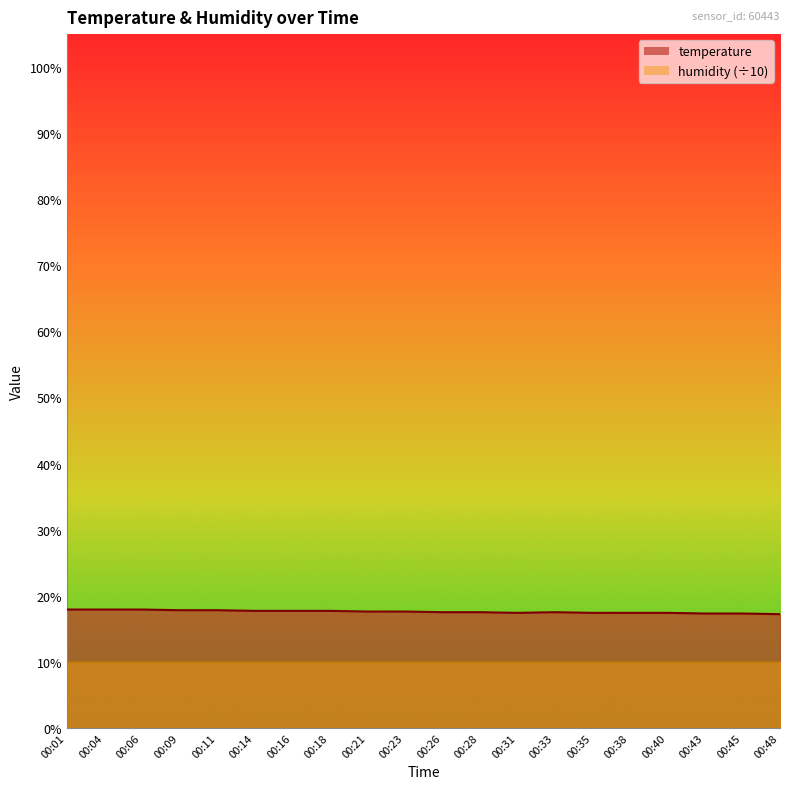

What is the value of the 11th point from the left?

17.5